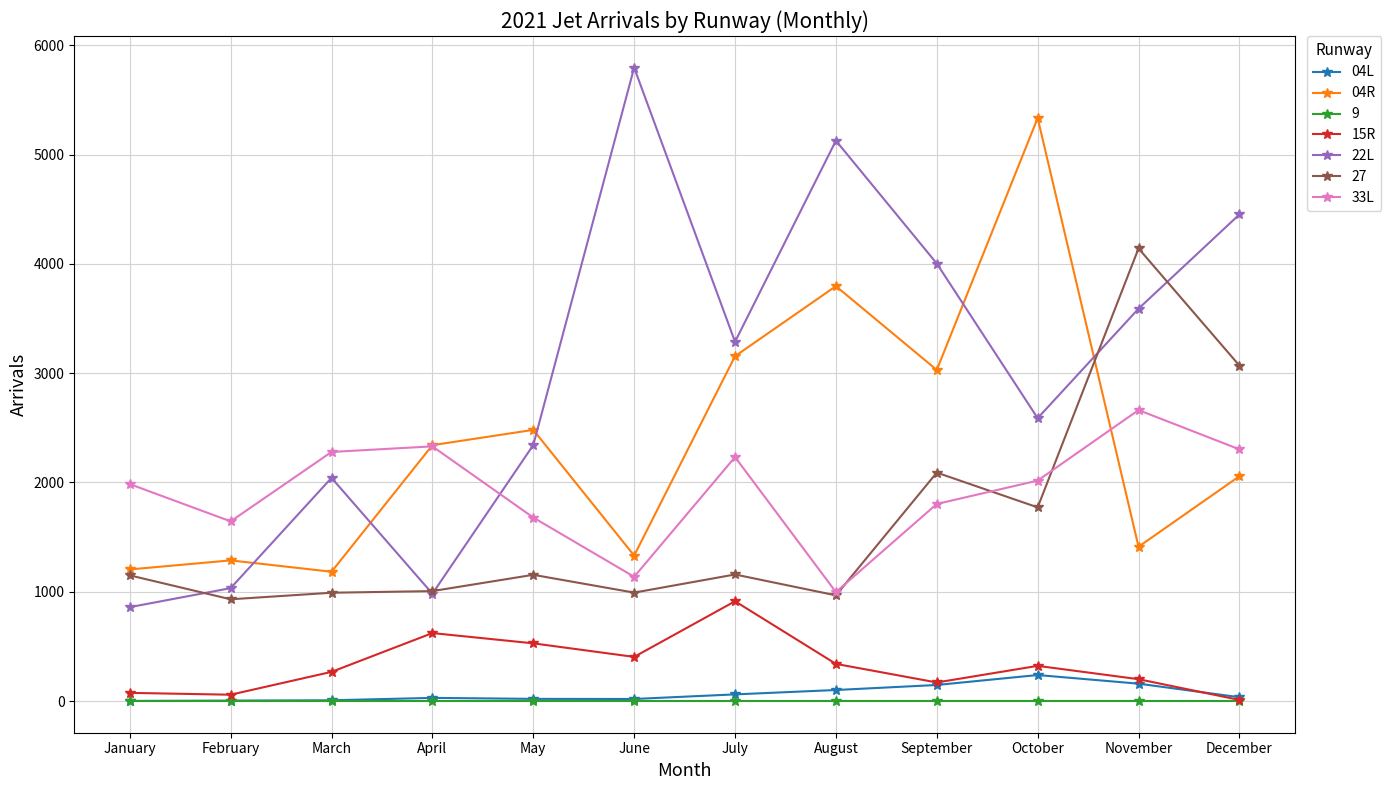

How many times do 22L and 04R cross each other?

5